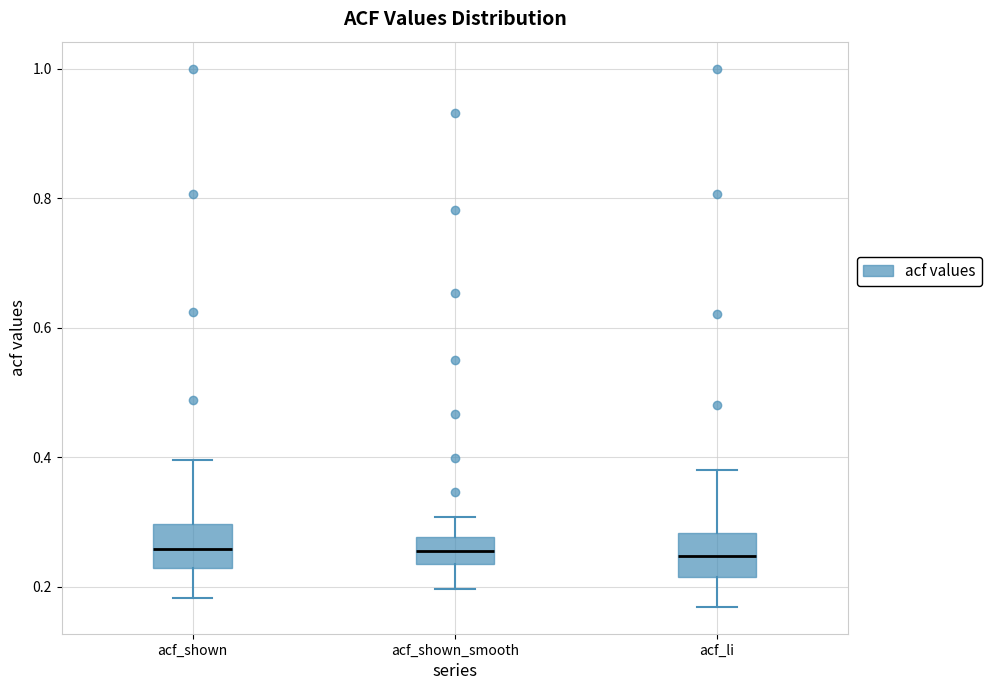

Where is the lower edge of the box for acf_shown on the y-axis? The values are not printed on the chart, so give them approximately, as read against the axis.

0.22